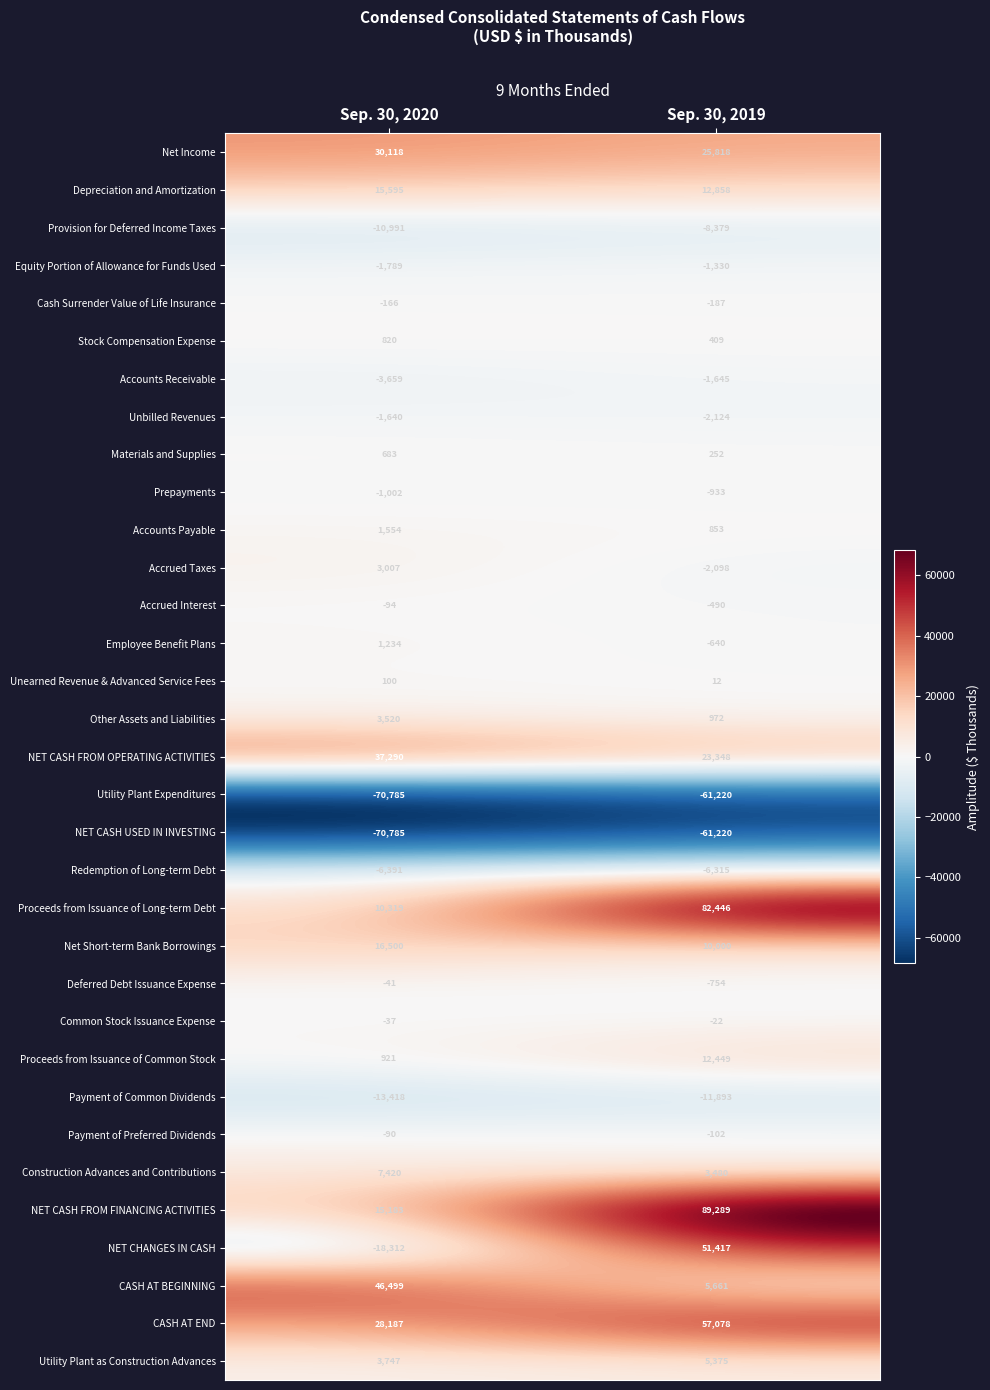

At which label is Accrued Taxes closest to 454?

Sep. 30, 2019